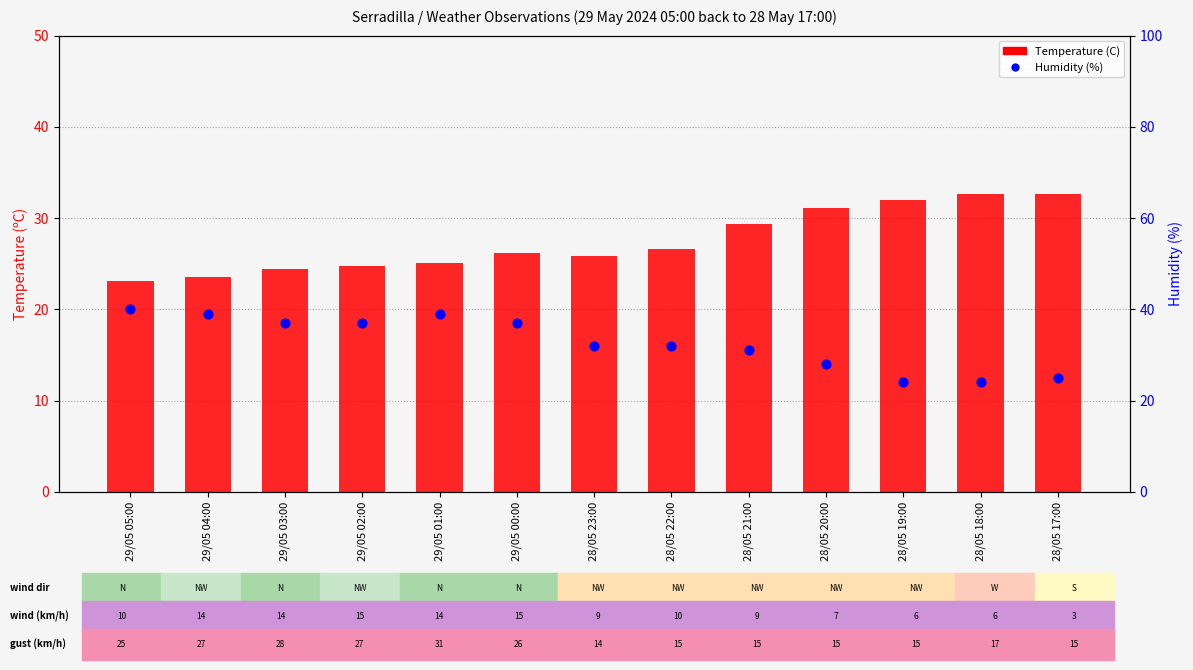

Which series has the widest spread of Y values?

Humidity (%)